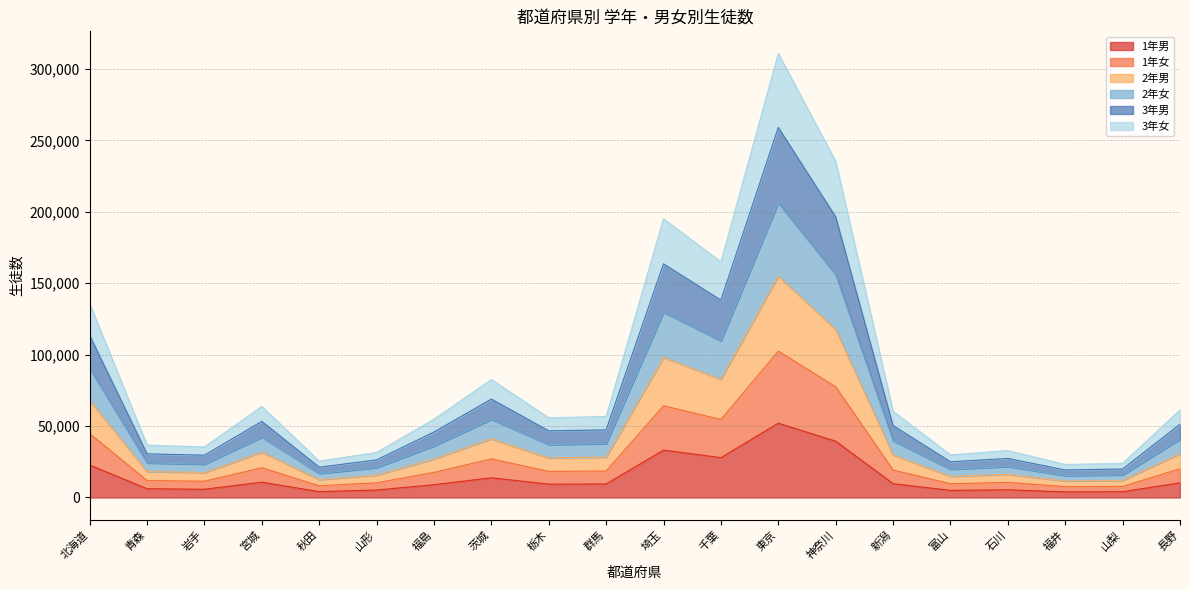

Between 秋田 and 石川, which series saw the biggest shift?

2年女